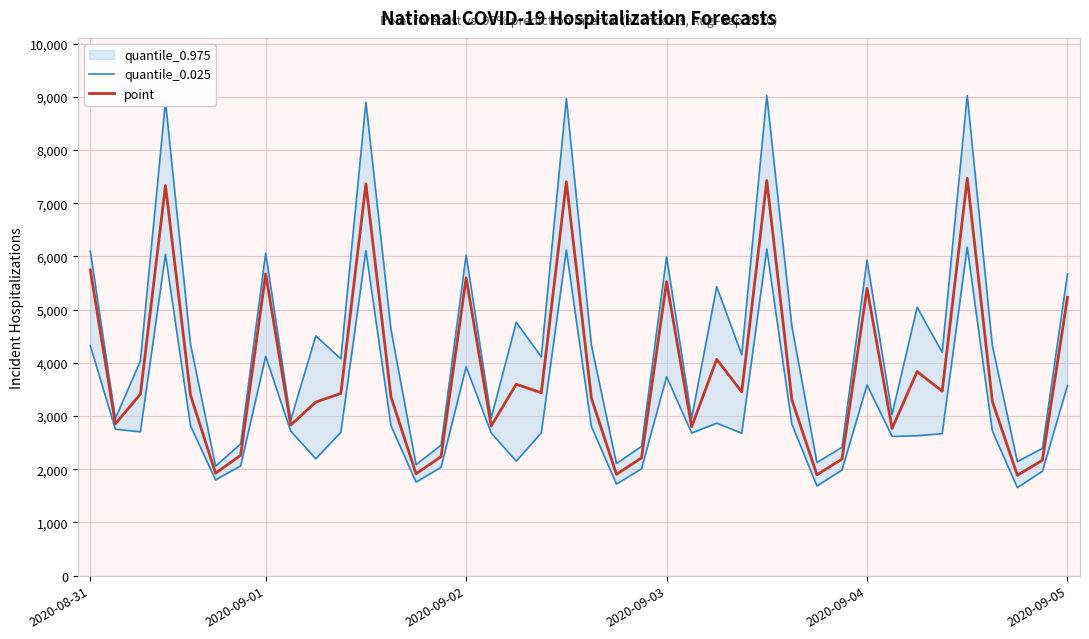

What is the lowest value of the point series?

1886